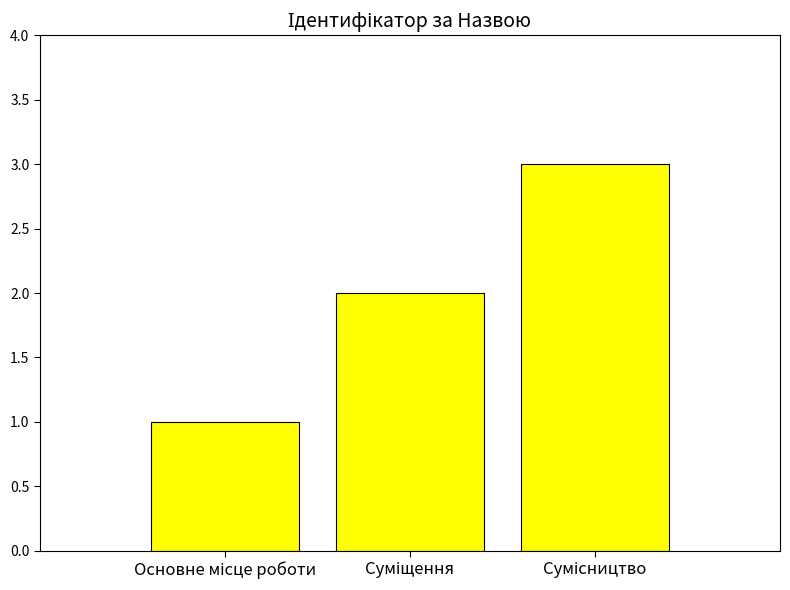

What is the maximum value shown in the chart?

3